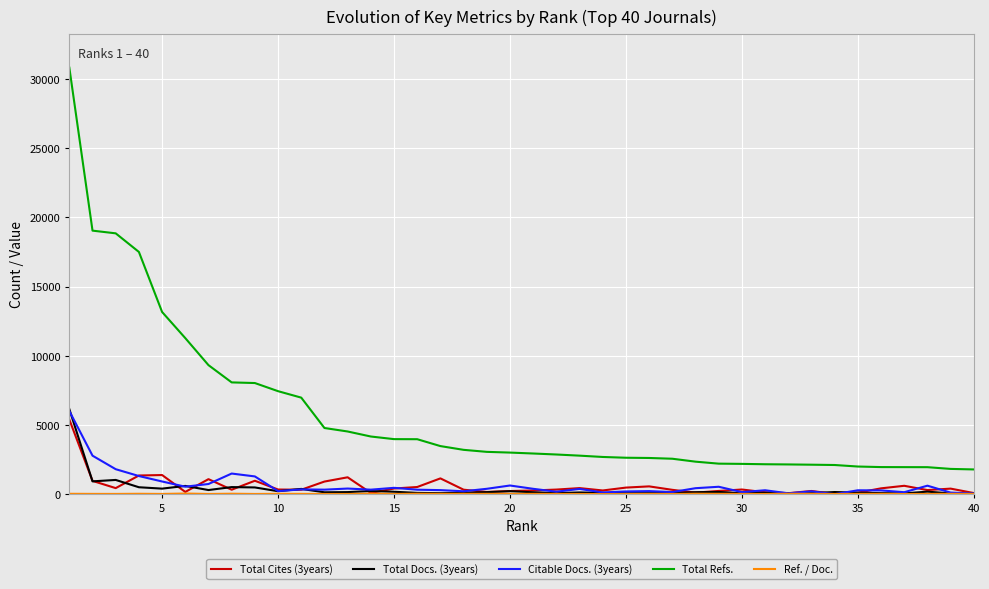

Which series has the largest range (max minus min)?

Total Refs.